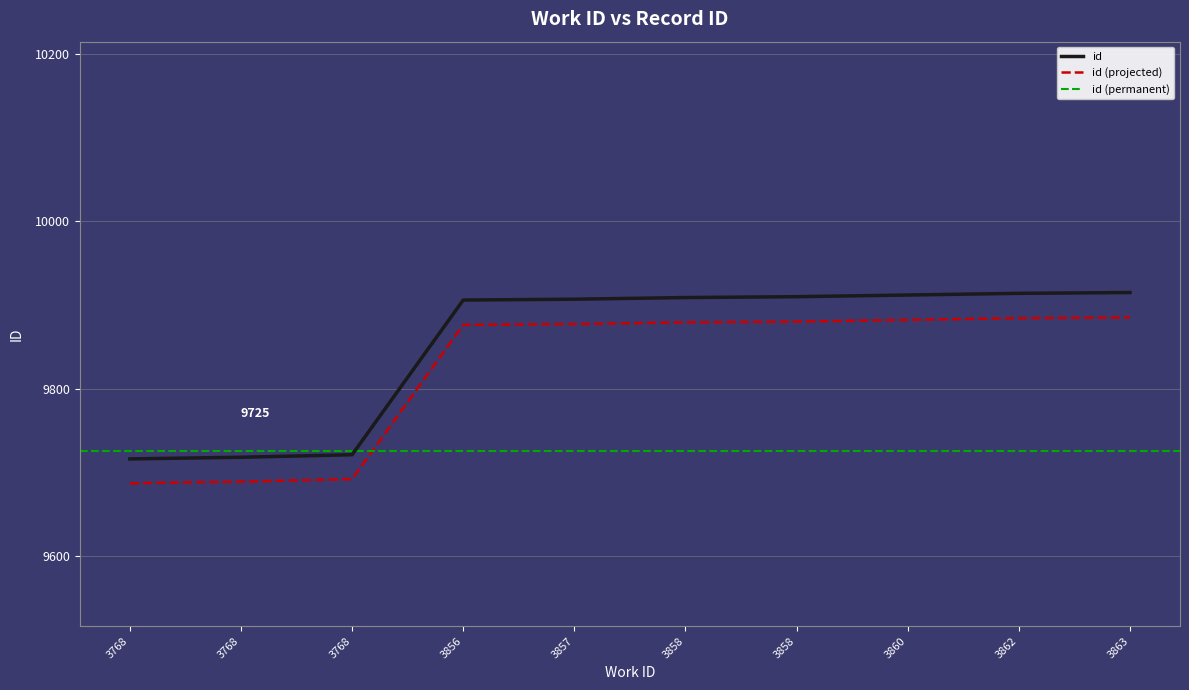

The chart shows a value of 4236 at 3857. True or false?

False